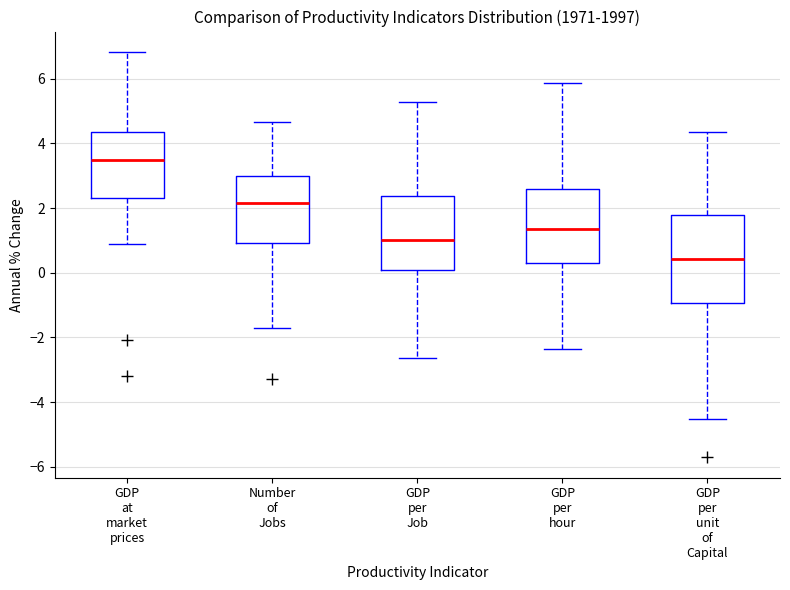

Which box is the tallest, from its lower edge to its upper edge?

GDP per unit of Capital